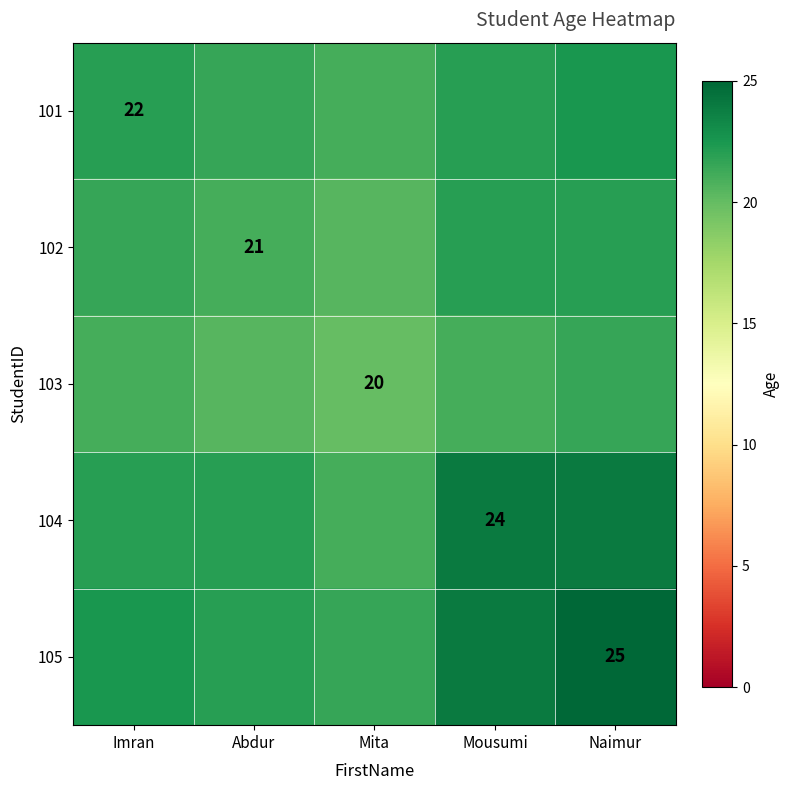

The 105 series shows 41.5 at Naimur. True or false?

False